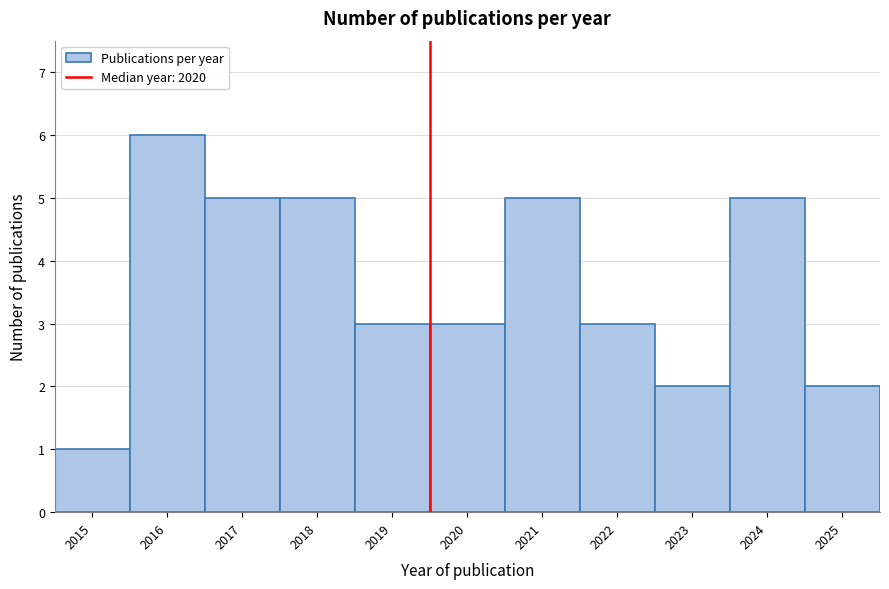

Reading left to right, transcribe this chart: for each bar, give the range it covers on the x-axis and its height. The values are not printed on the chart, so give them approximately, as read against the axis.

2014.5 to 2015.5: 1
2015.5 to 2016.5: 6
2016.5 to 2017.5: 5
2017.5 to 2018.5: 5
2018.5 to 2019.5: 3
2019.5 to 2020.5: 3
2020.5 to 2021.5: 5
2021.5 to 2022.5: 3
2022.5 to 2023.5: 2
2023.5 to 2024.5: 5
2024.5 to 2025.5: 2